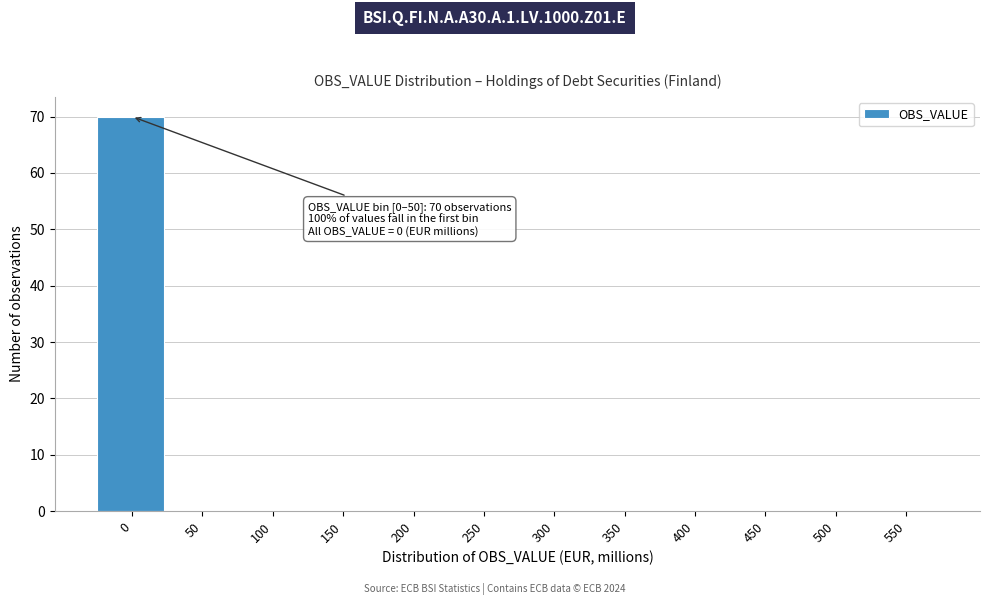

Reading left to right, transcribe all the data shown in this chart.

0=70	50=0	100=0	150=0	200=0	250=0	300=0	350=0	400=0	450=0	500=0	550=0